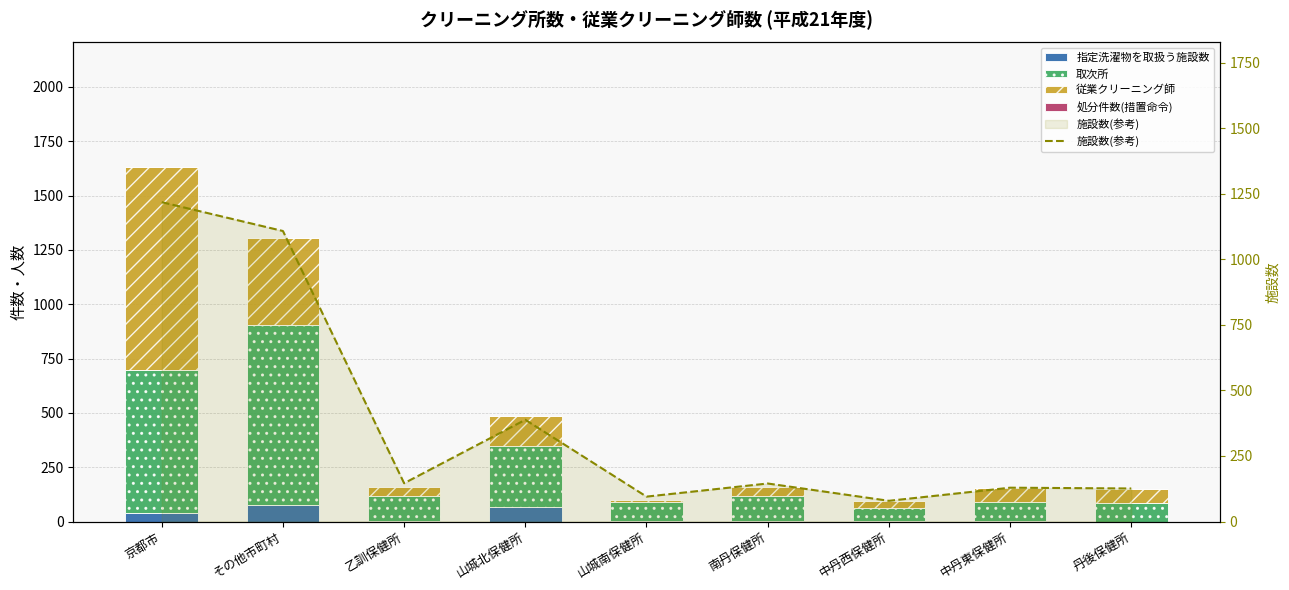

What is the minimum value for 従業クリーニング師?

11